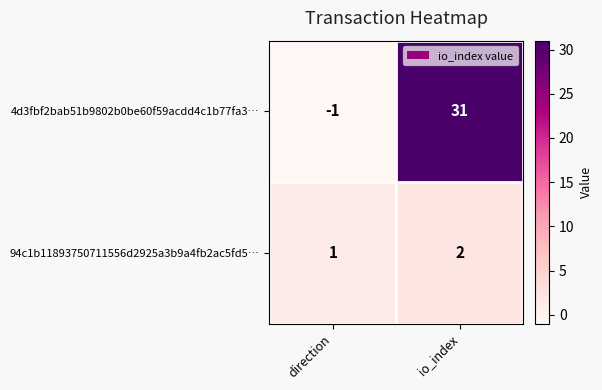

At which category does the chart reach its minimum across all series?

direction